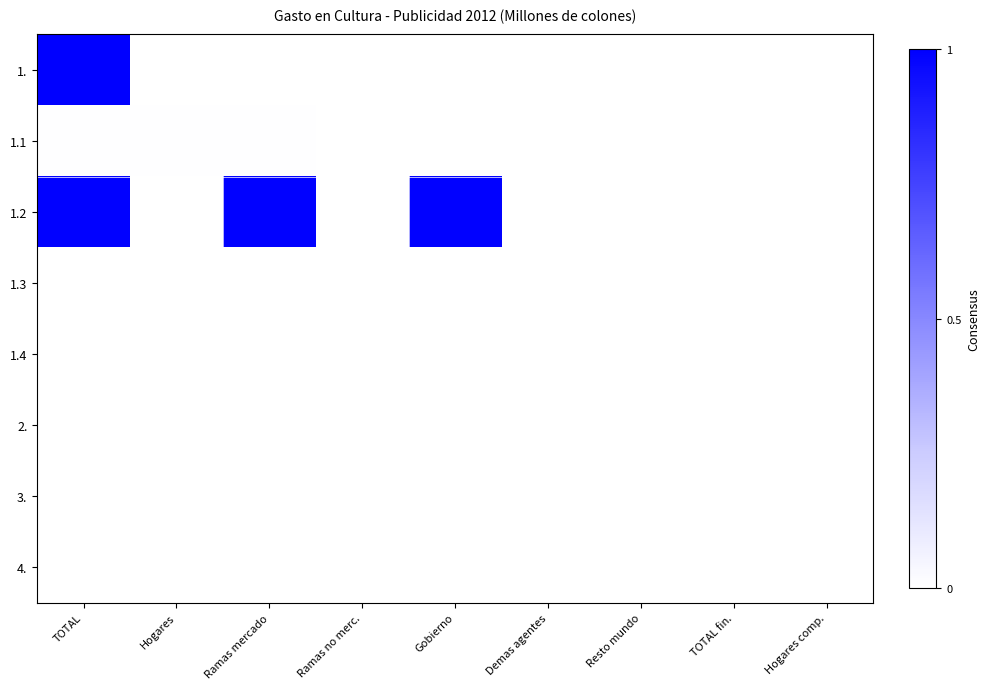

At Resto mundo, list the series in order from largest to smallest.

1., 1.1, 1.2, 1.3, 1.4, 2., 3., 4.